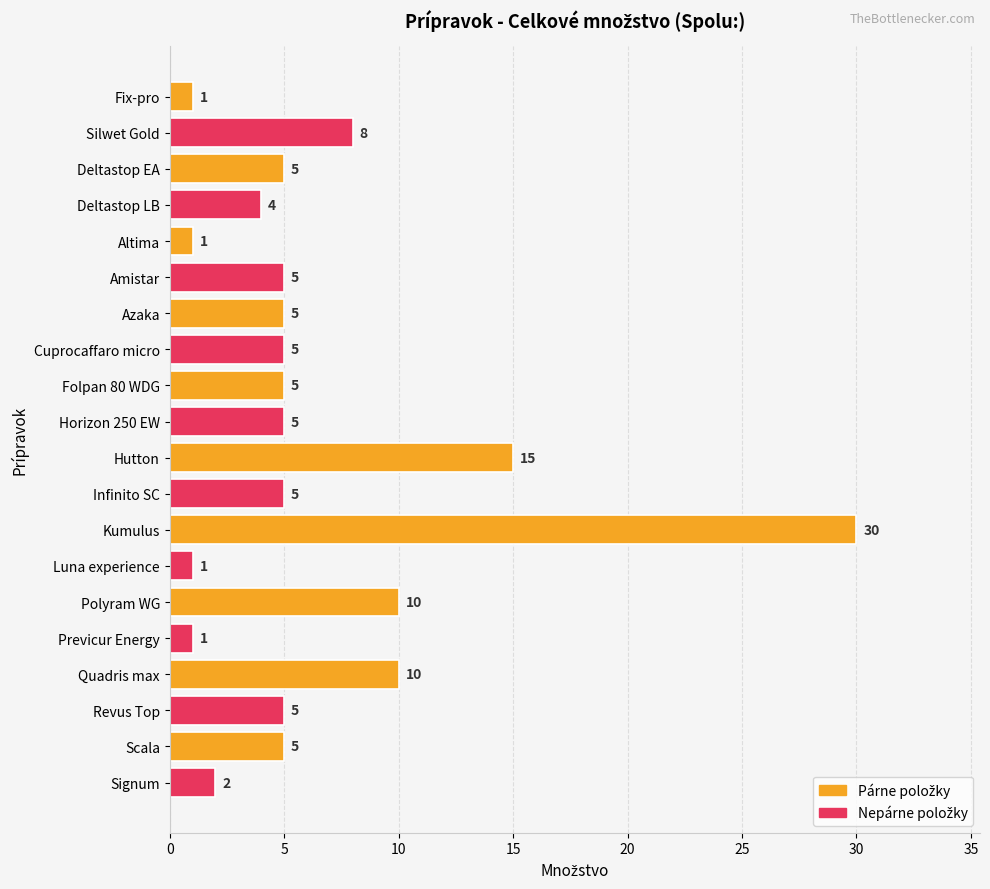

What position from the bottom is Previcur Energy?

5